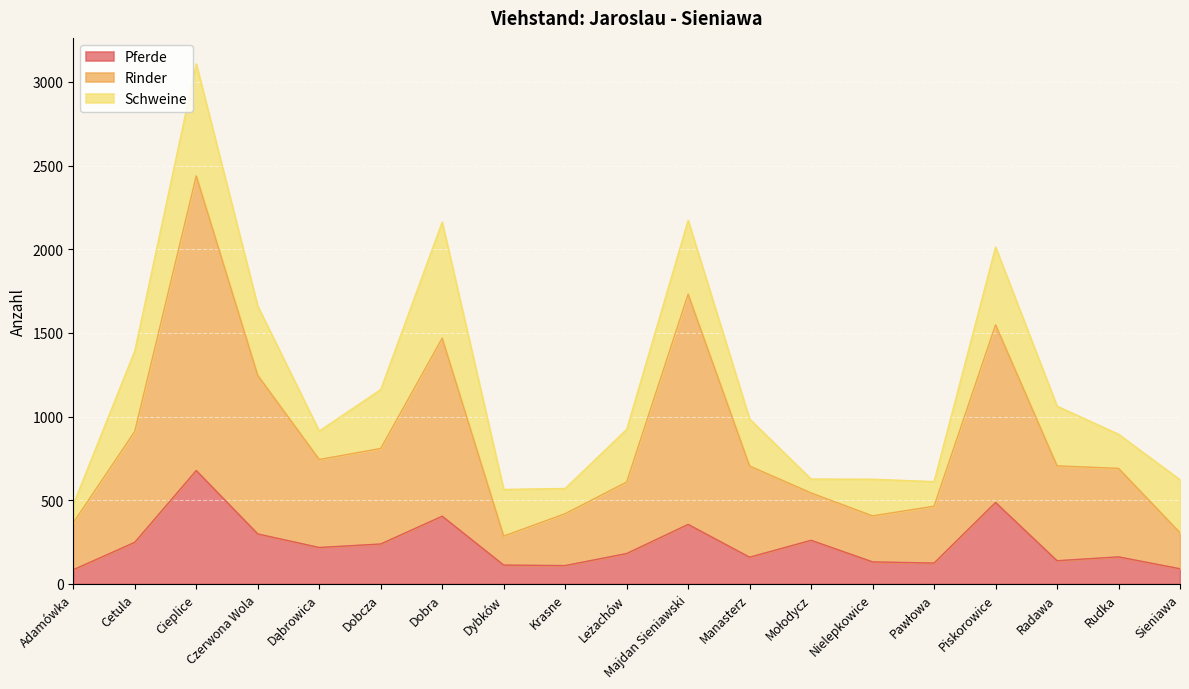

True or false: Rinder and Pferde cross at least once.

False